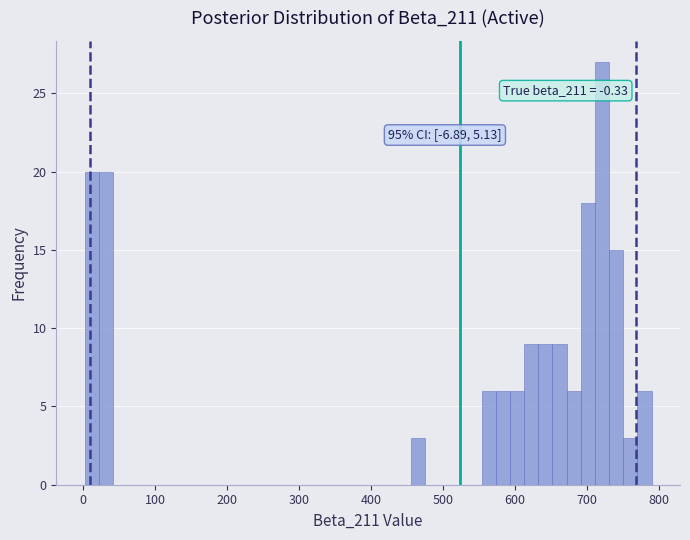

Read against the x-axis, roughly where is the centre of the tallest bar?

720